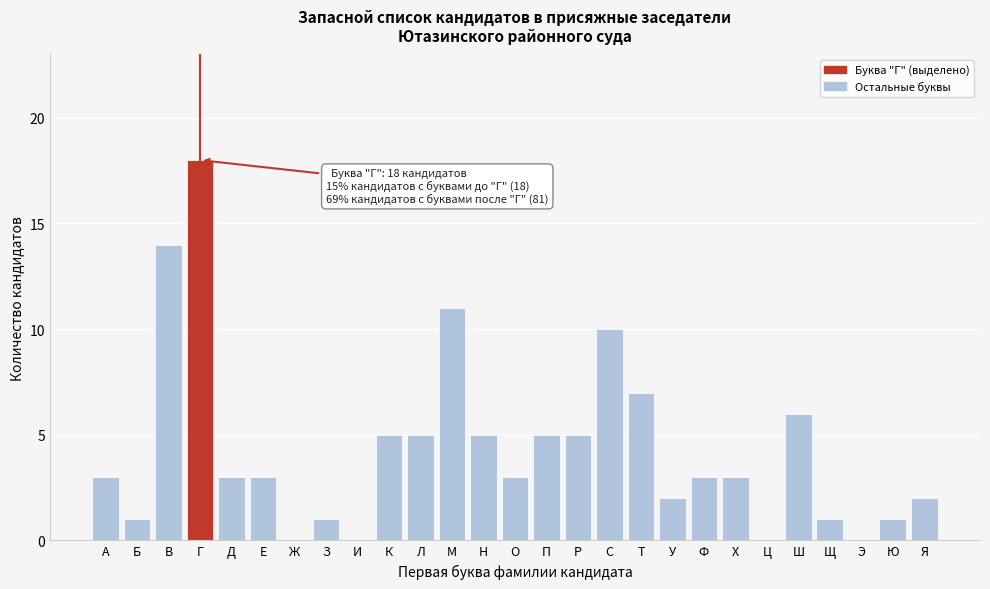

Reading left to right, list all the values displayed in this chart.

А=3	Б=1	В=14	Г=18	Д=3	Е=3	Ж=0	З=1	И=0	К=5	Л=5	М=11	Н=5	О=3	П=5	Р=5	С=10	Т=7	У=2	Ф=3	Х=3	Ц=0	Ш=6	Щ=1	Э=0	Ю=1	Я=2